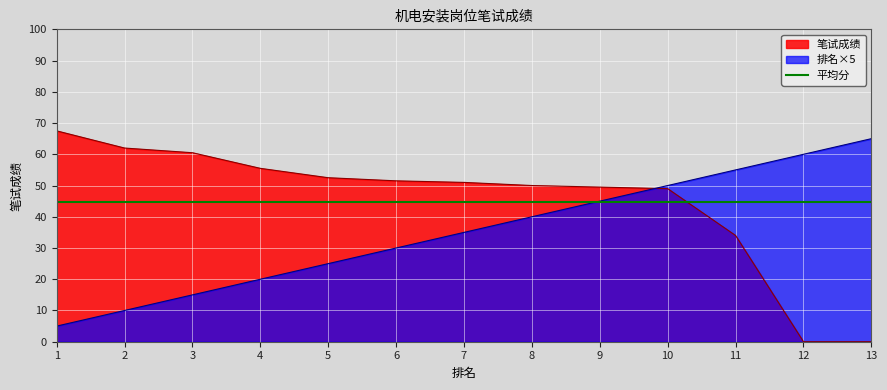

Reading right to left, transcribe all the data shown in this chart.

笔试成绩: 0.0	0.0	34.0	49.0	49.5	50.0	51.0	51.5	52.5	55.5	60.5	62.0	67.5
排名: 65.0	60.0	55.0	50.0	45.0	40.0	35.0	30.0	25.0	20.0	15.0	10.0	5.0